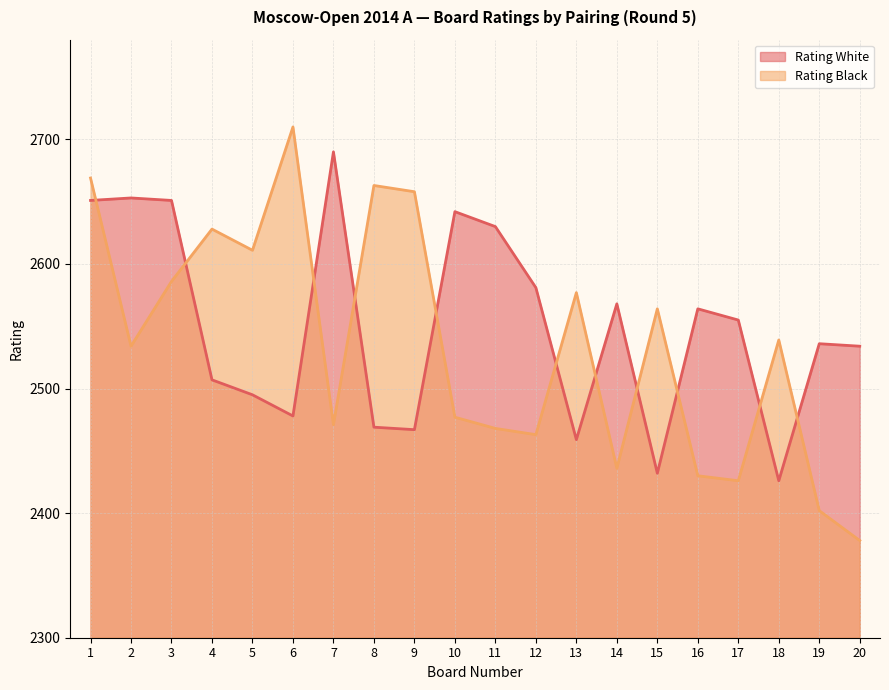

How many interior local peaks does the Rating Black series have?

6